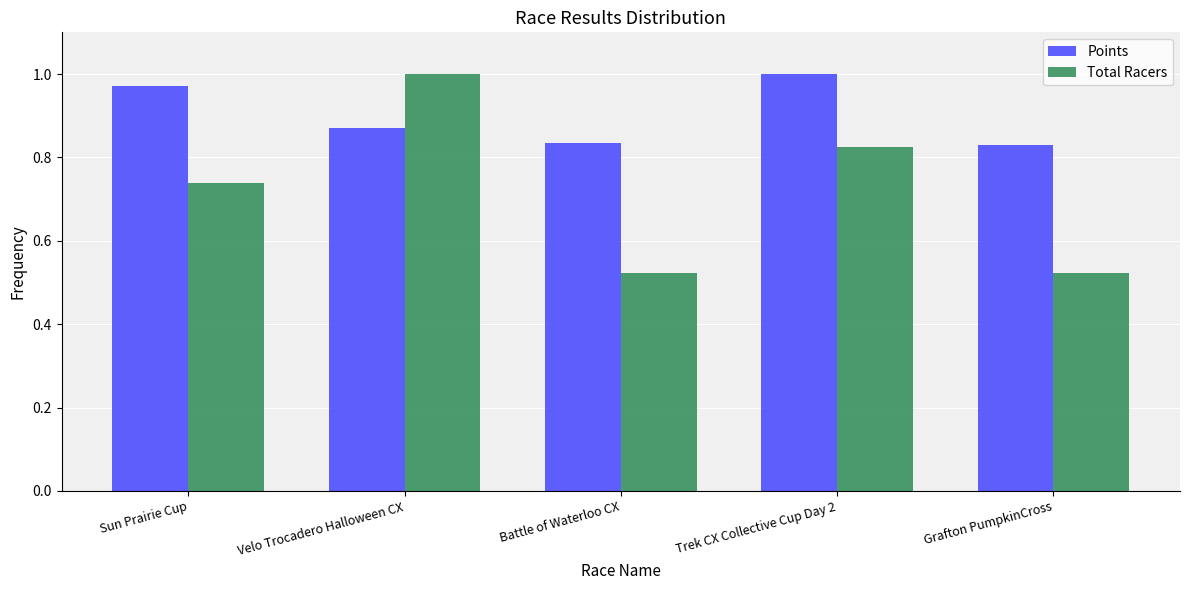

Which category has the highest value in the Total Racers series?

Velo Trocadero Halloween CX